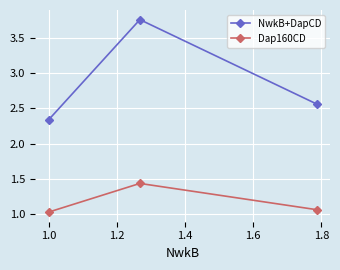

What is the average value of the NwkB+DapCD series?

2.9